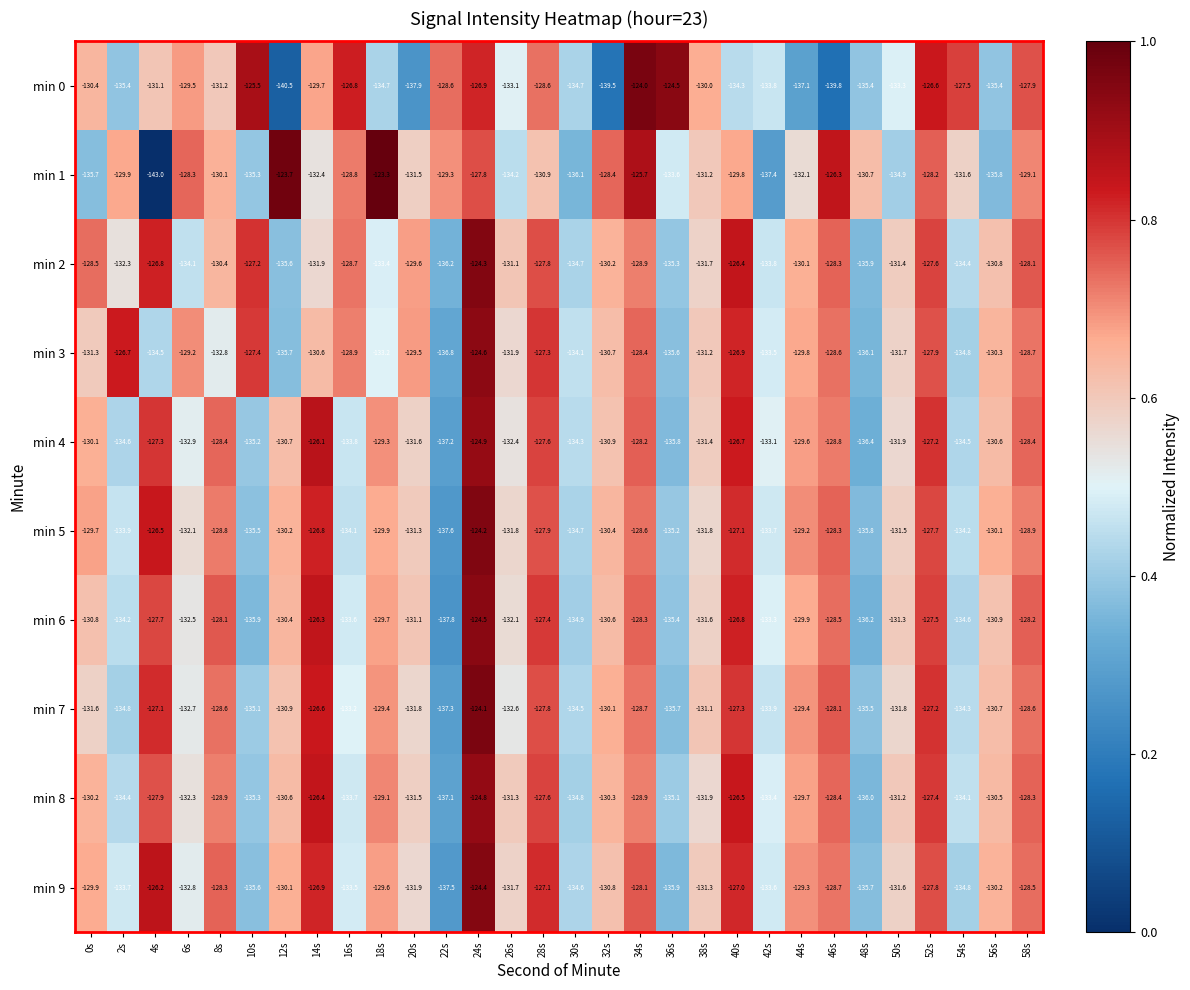

What is the minimum value for min 2?

-136.2